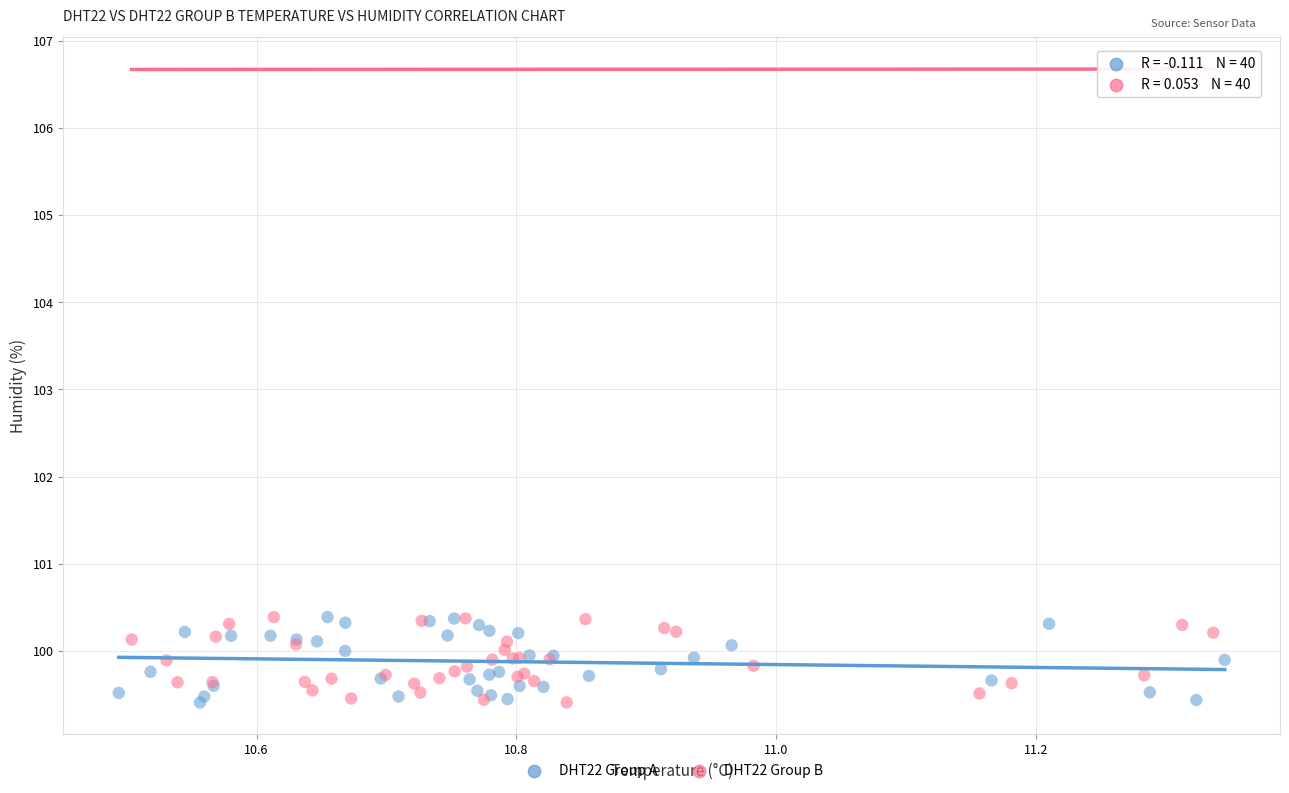

What are all the series names shown in the legend?

DHT22 Group A, DHT22 Group B